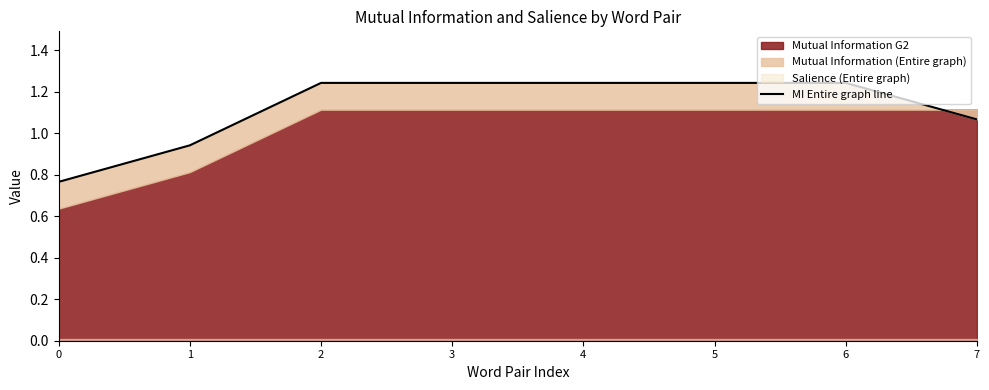

The chart shows a value of 1.2 at 2. True or false?

True